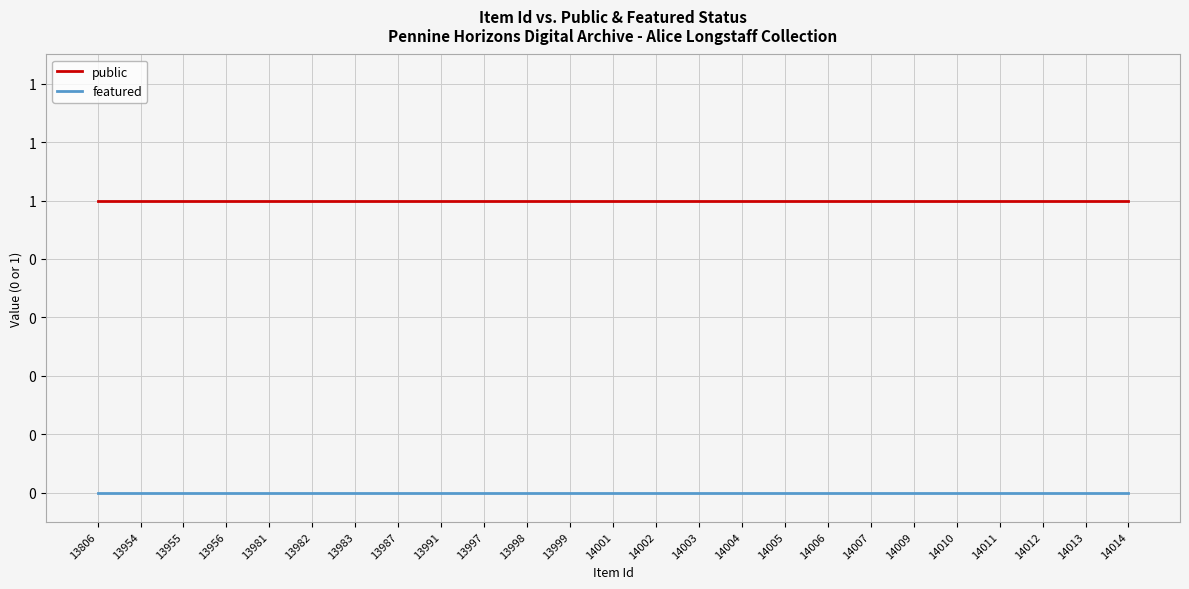

What are all the series names shown in the legend?

public, featured